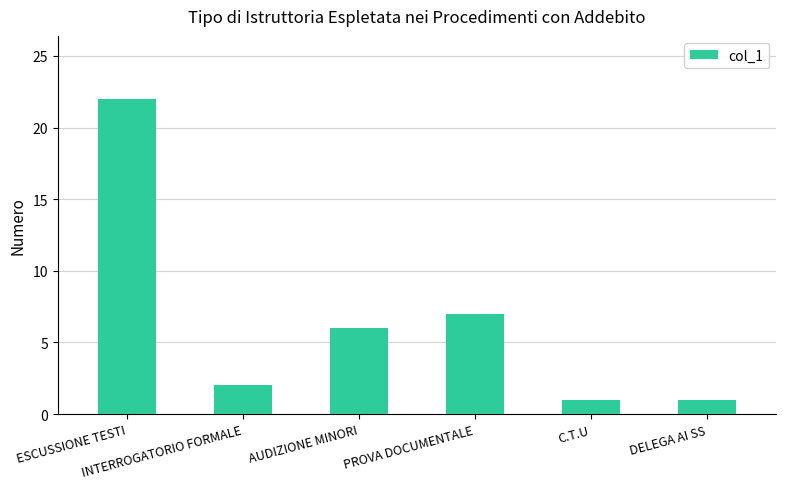

Which label corresponds to the largest value in the chart?

ESCUSSIONE TESTI